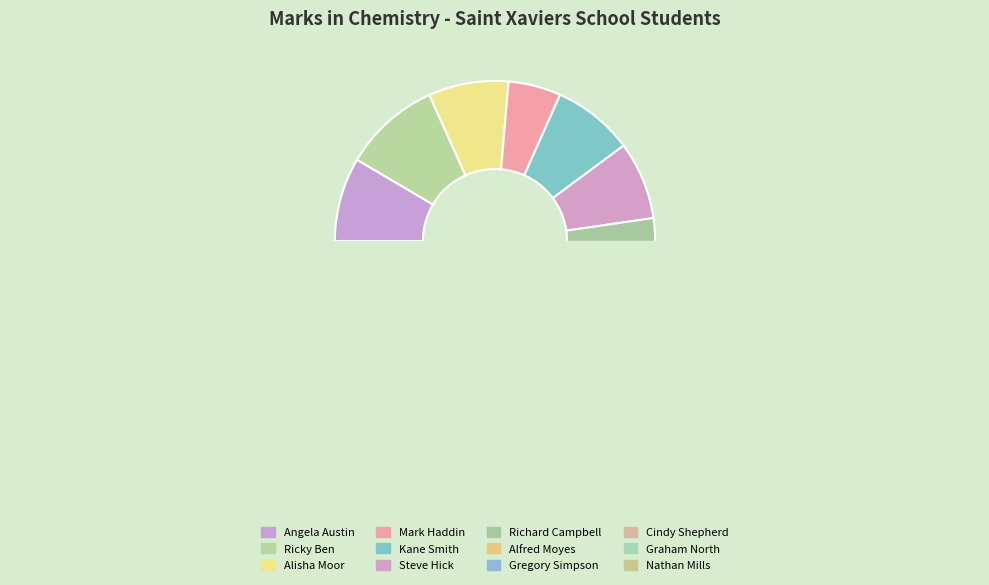

Between Ricky Ben and Steve Hick, which is larger?

Ricky Ben